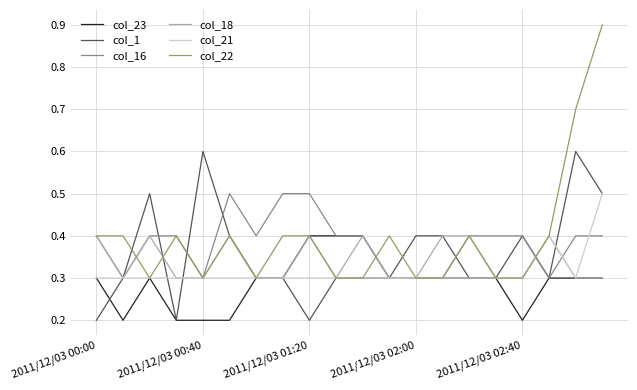

What is the highest value of the col_16 series?

0.5